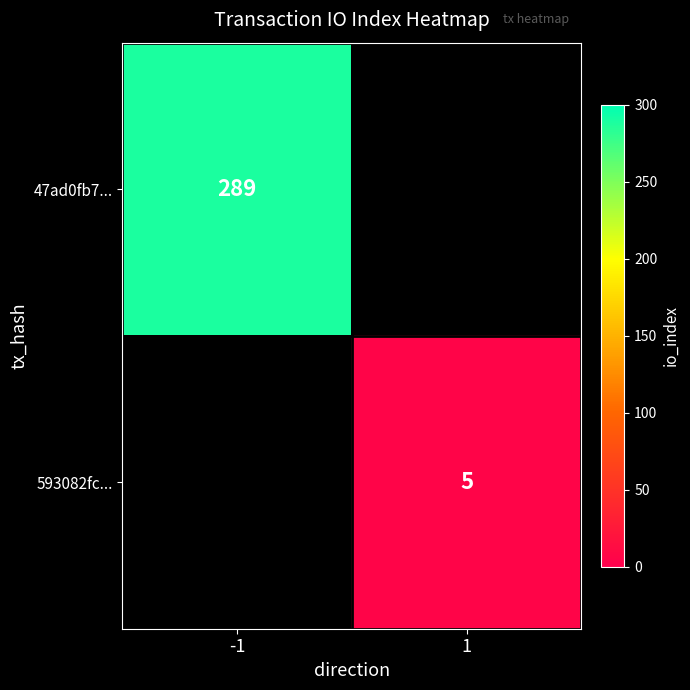

Is it true that 593082fc... equals 5 at 1?

True